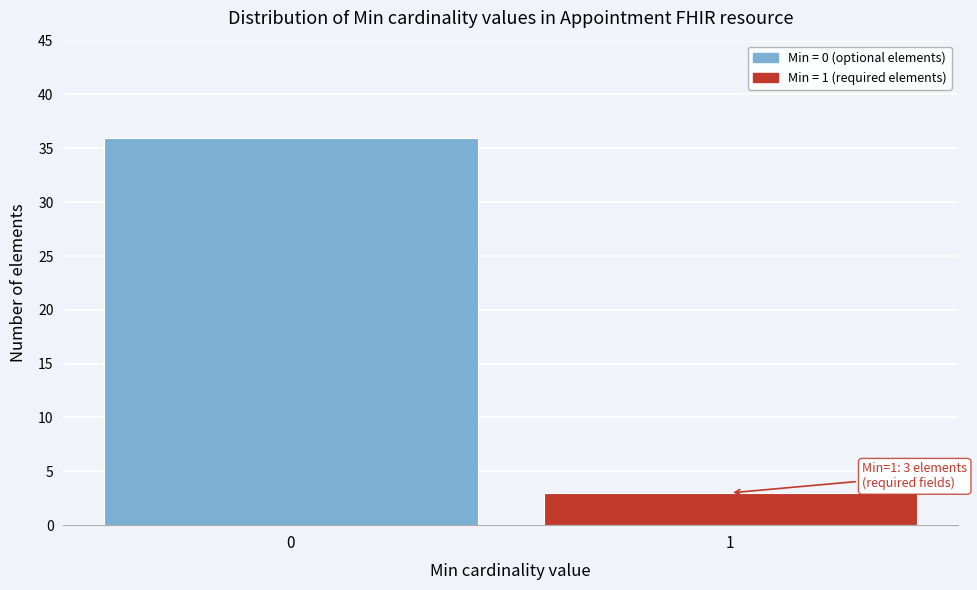

Reading left to right, what are all the values shown in this chart?

36	3